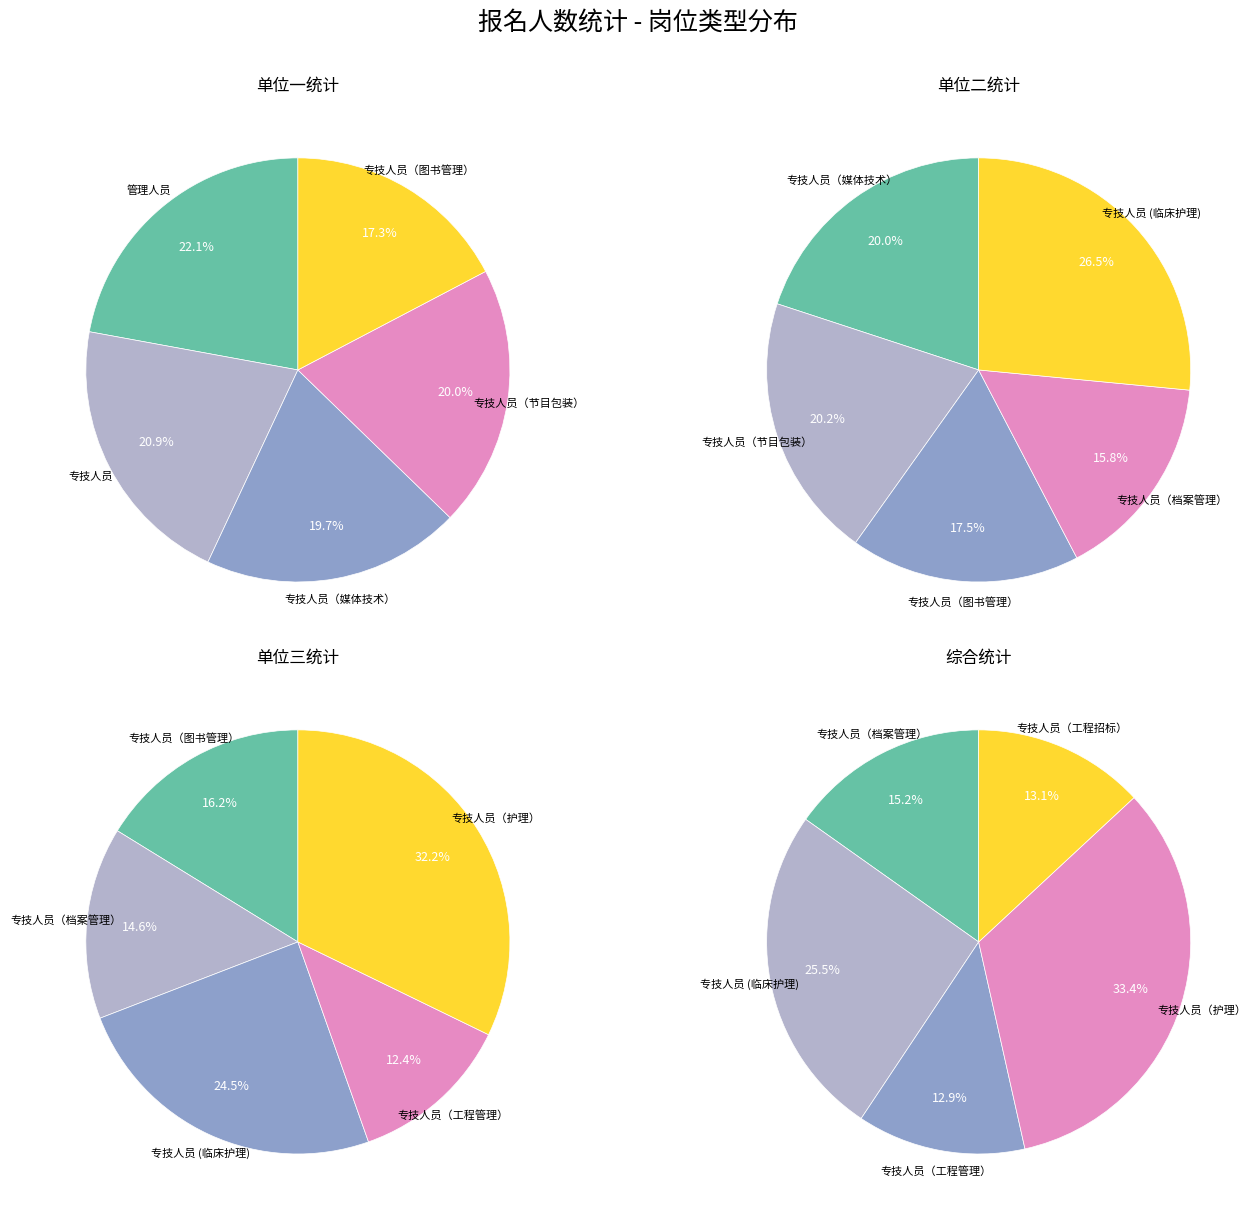

Rank the categories by value from highest to lowest.

专技人员（护理）, 专技人员 (临床护理), 管理人员, 专技人员, 专技人员（节目包装）, 专技人员（媒体技术）, 专技人员（图书管理）, 专技人员（档案管理）, 专技人员（工程招标）, 专技人员（工程管理）